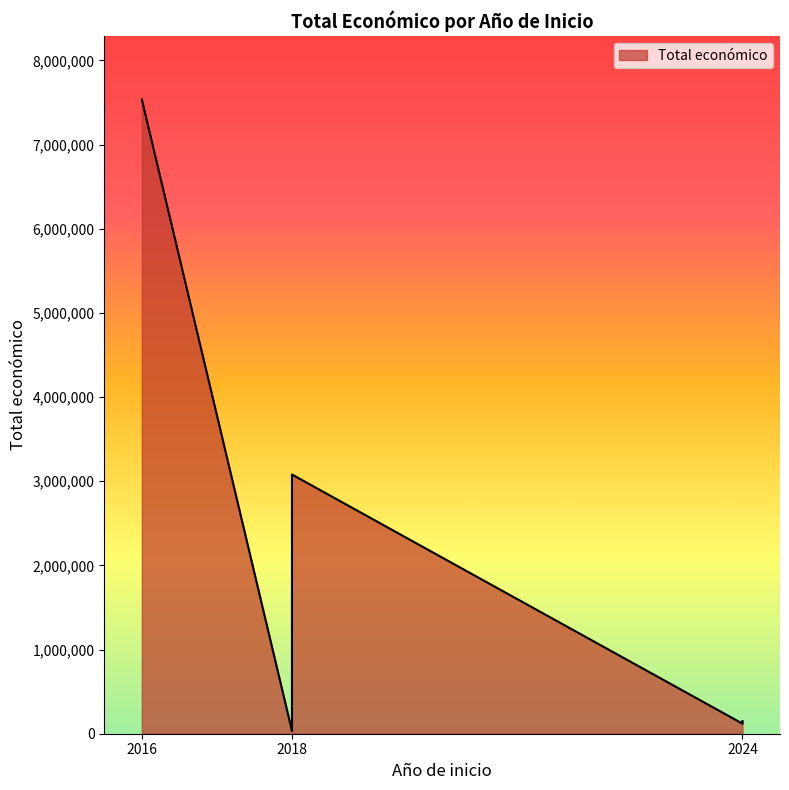

What is the average value?

1829457